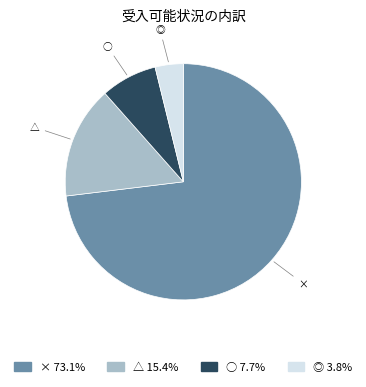

Rank the categories by value from lowest to highest.

◎, ○, △, ×